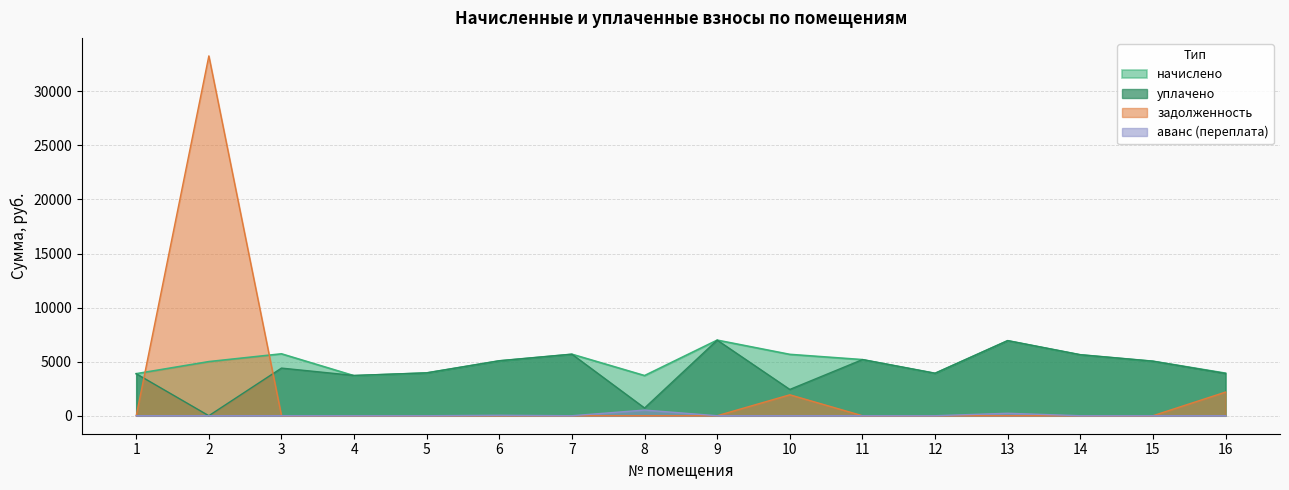

Rank the series at 12 from lowest to highest value.

задолженность, аванс, начислено, уплачено